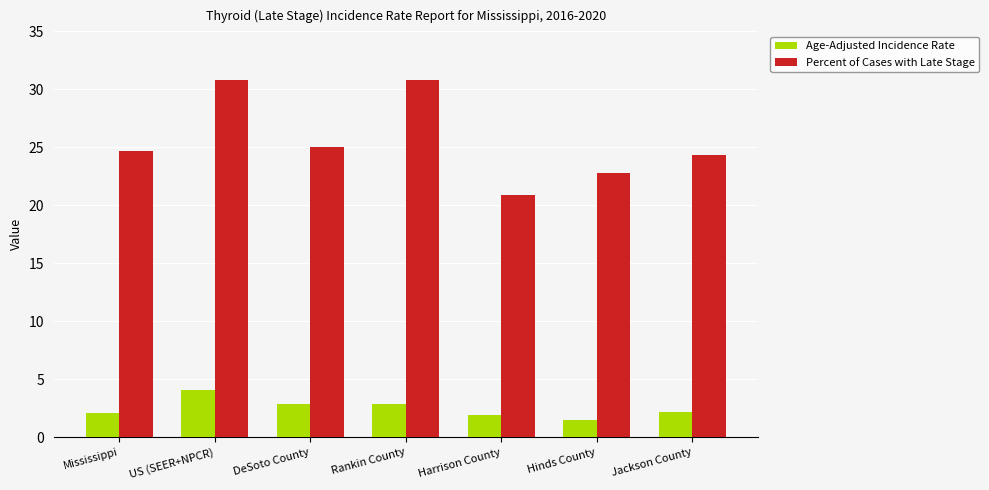

Which series has the largest total across all categories?

Percent of Cases with Late Stage